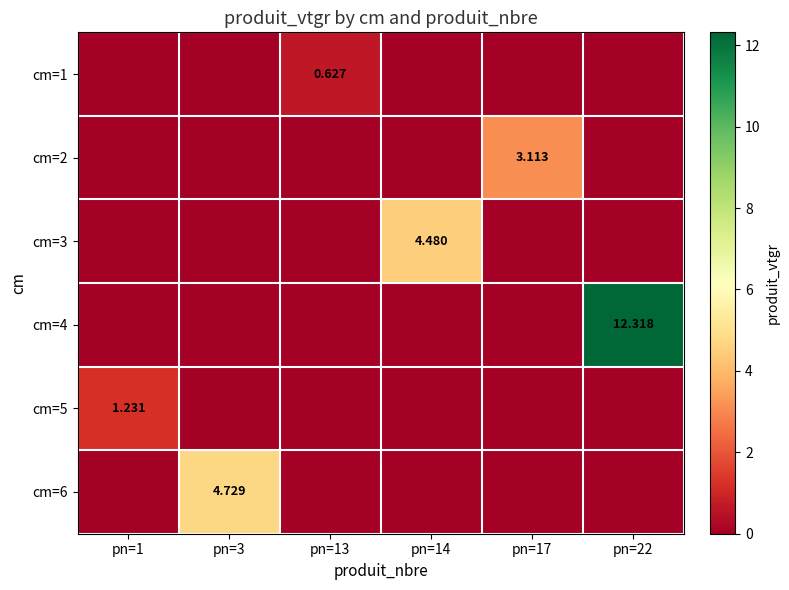

List the labels in order of cm=1 value, smallest first.

pn=1, pn=3, pn=14, pn=17, pn=22, pn=13